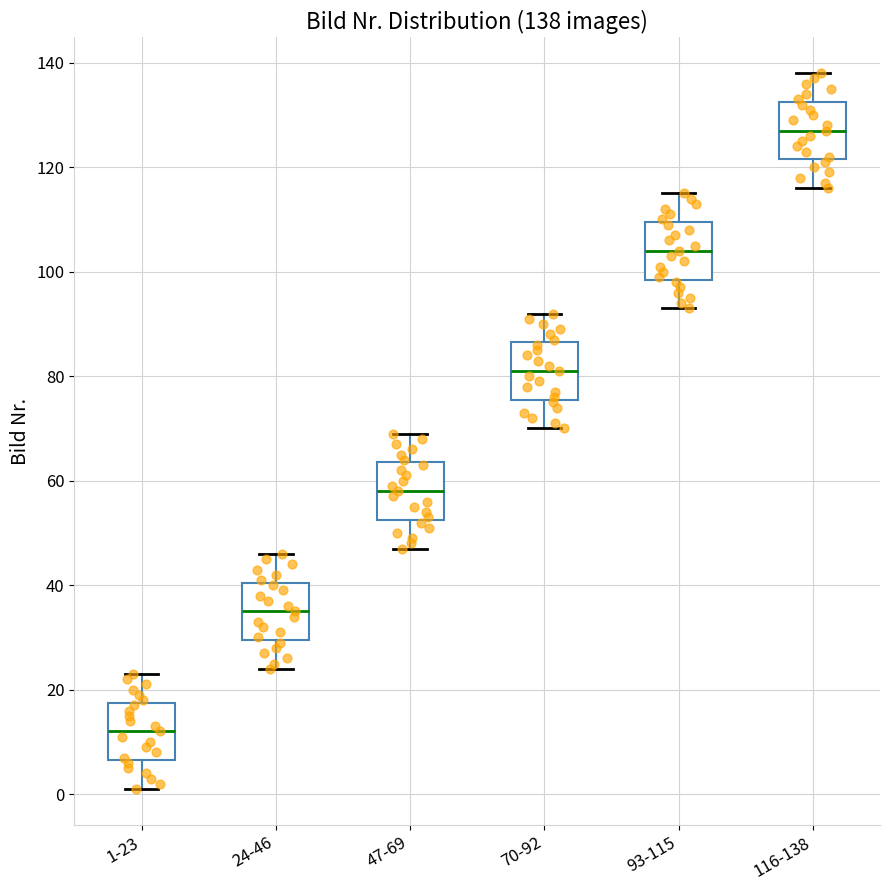

Which box's median line is the lowest?

1-23